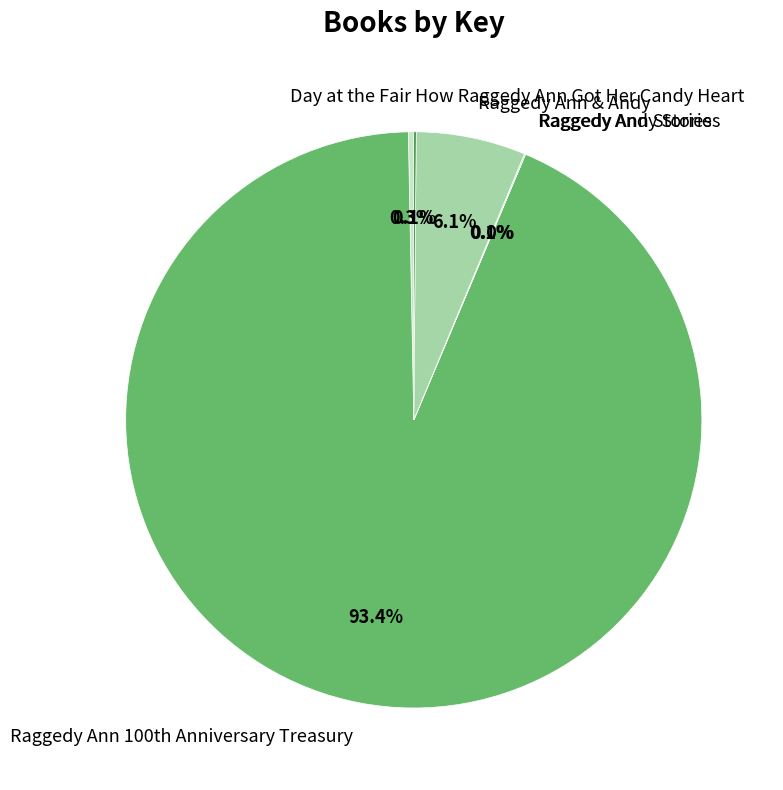

Which slice is the largest?

Raggedy Ann 100th Anniversary Treasury